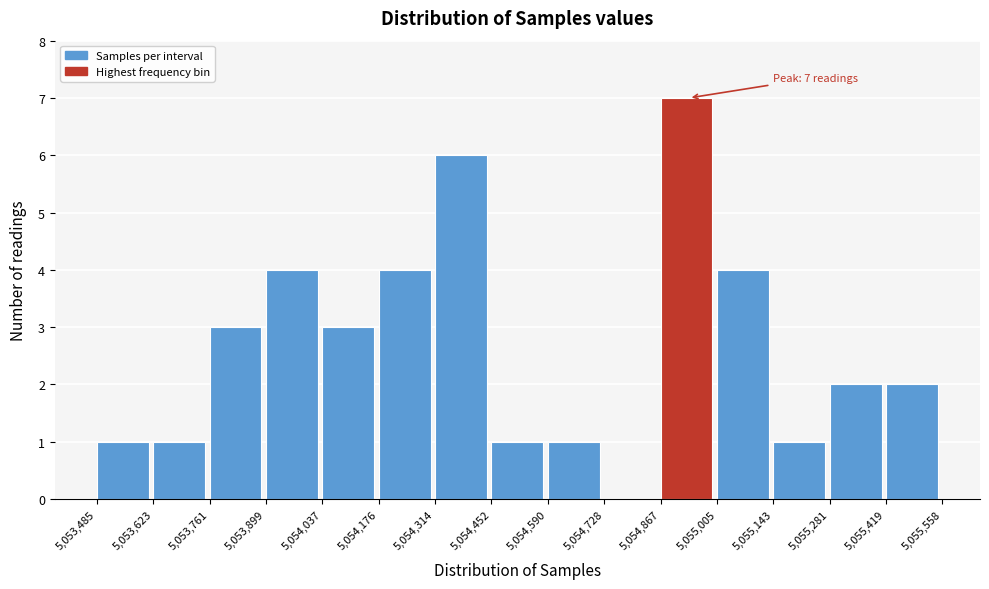

Which range on the x-axis has the tallest bar?

5,054,867 to 5,055,005